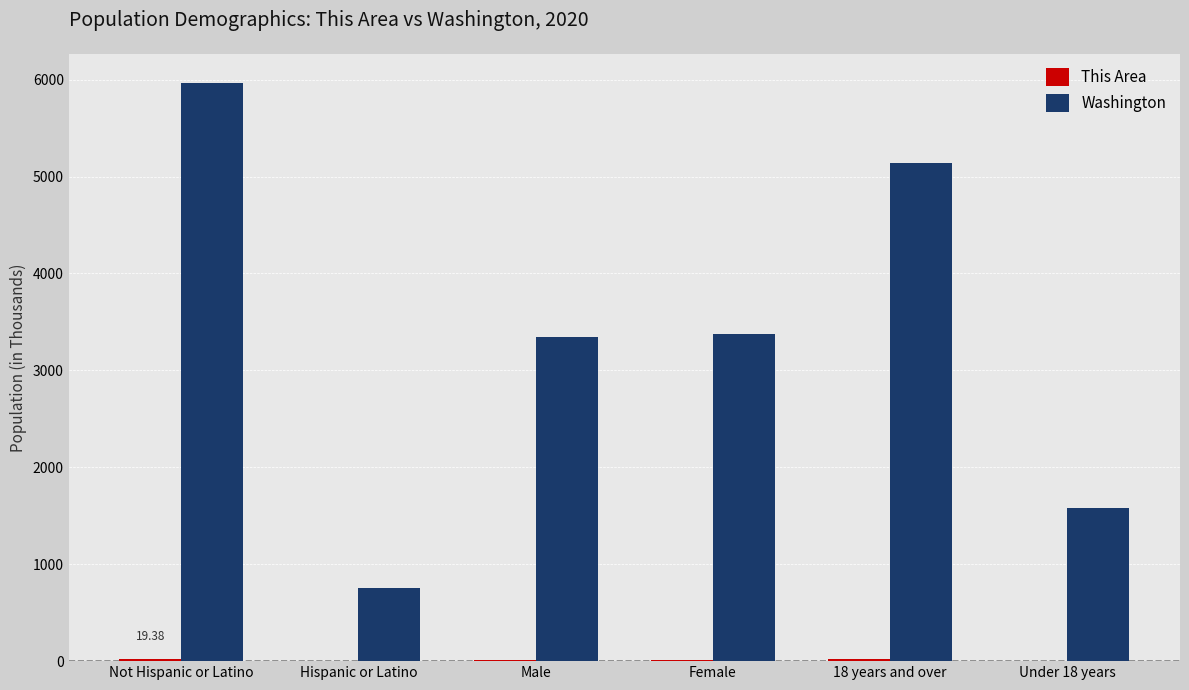

At which category is the sum across all series the highest?

Not Hispanic or Latino